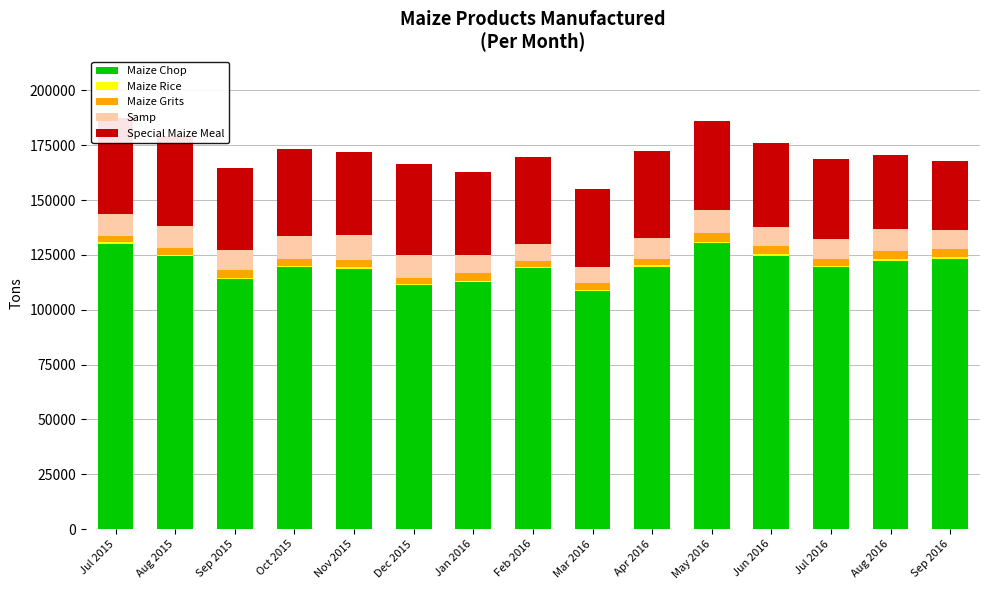

The value of Maize Chop at Aug 2015 is 85824. True or false?

False